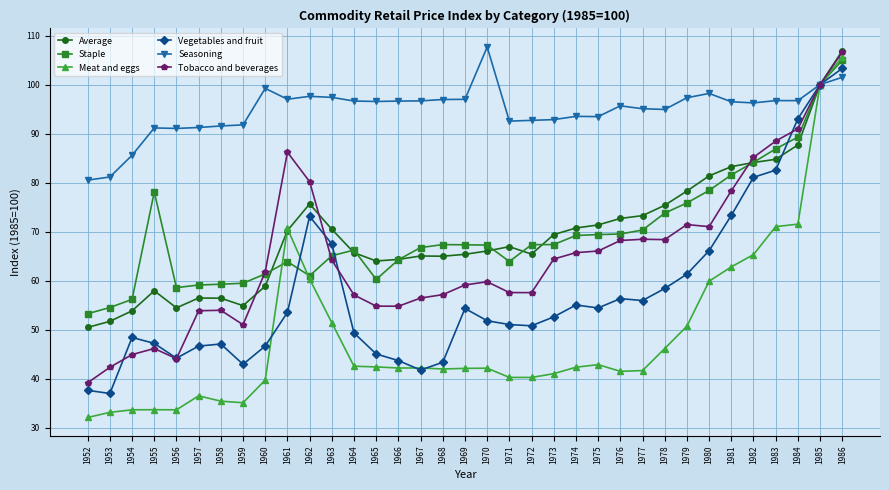

Which series has the largest total across all categories?

Seasoning